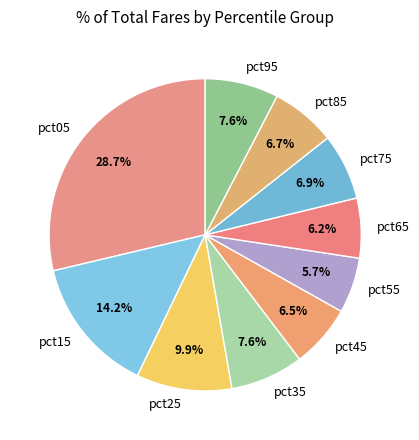

What percentage is the pct85 slice, to the nearest percent?

7%